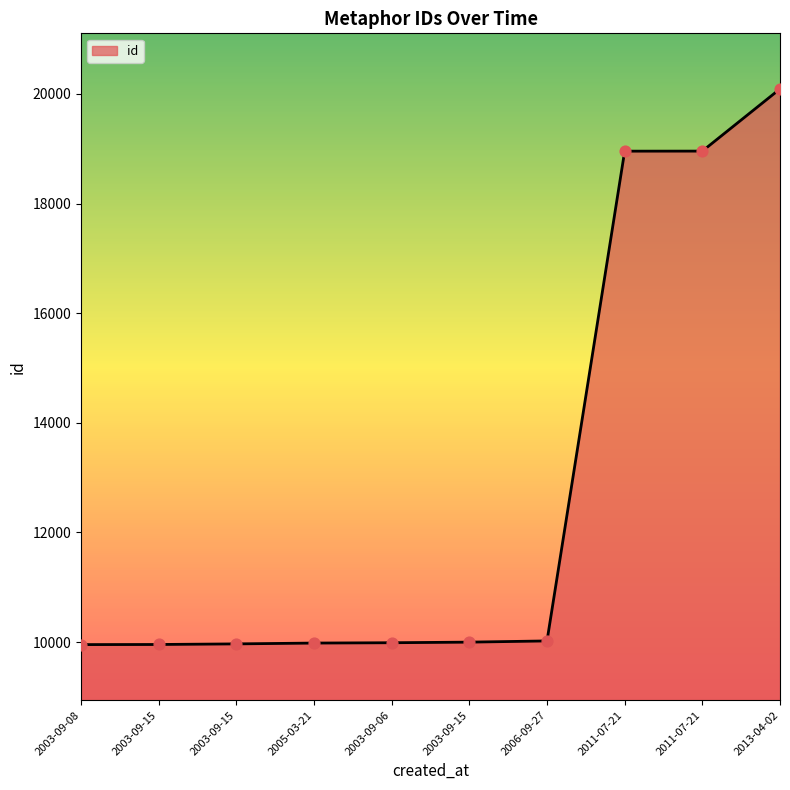

Approximately how many times larger is the value at 2011-07-21 compared to 2011-07-21?

1.0